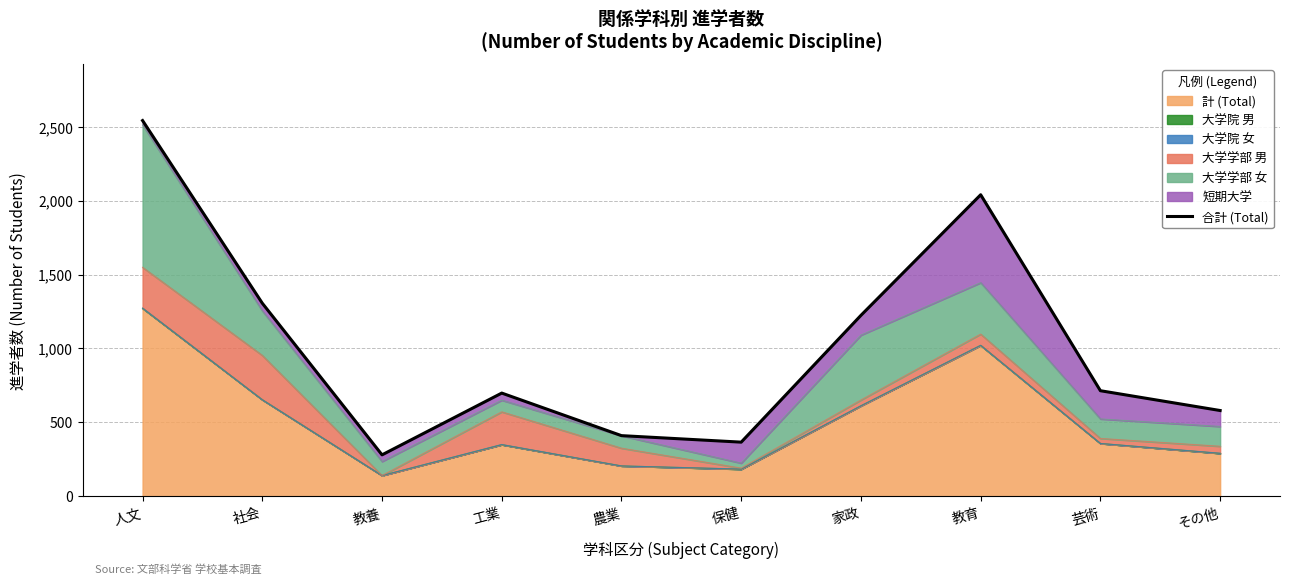

What is the difference between the second highest and second lowest values?

1674